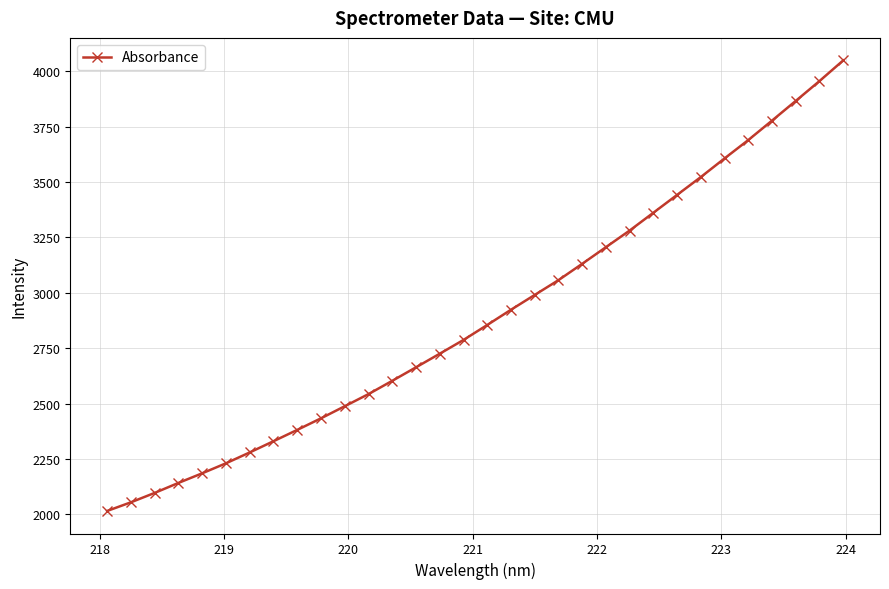

What is the greatest value displayed?

4048.6